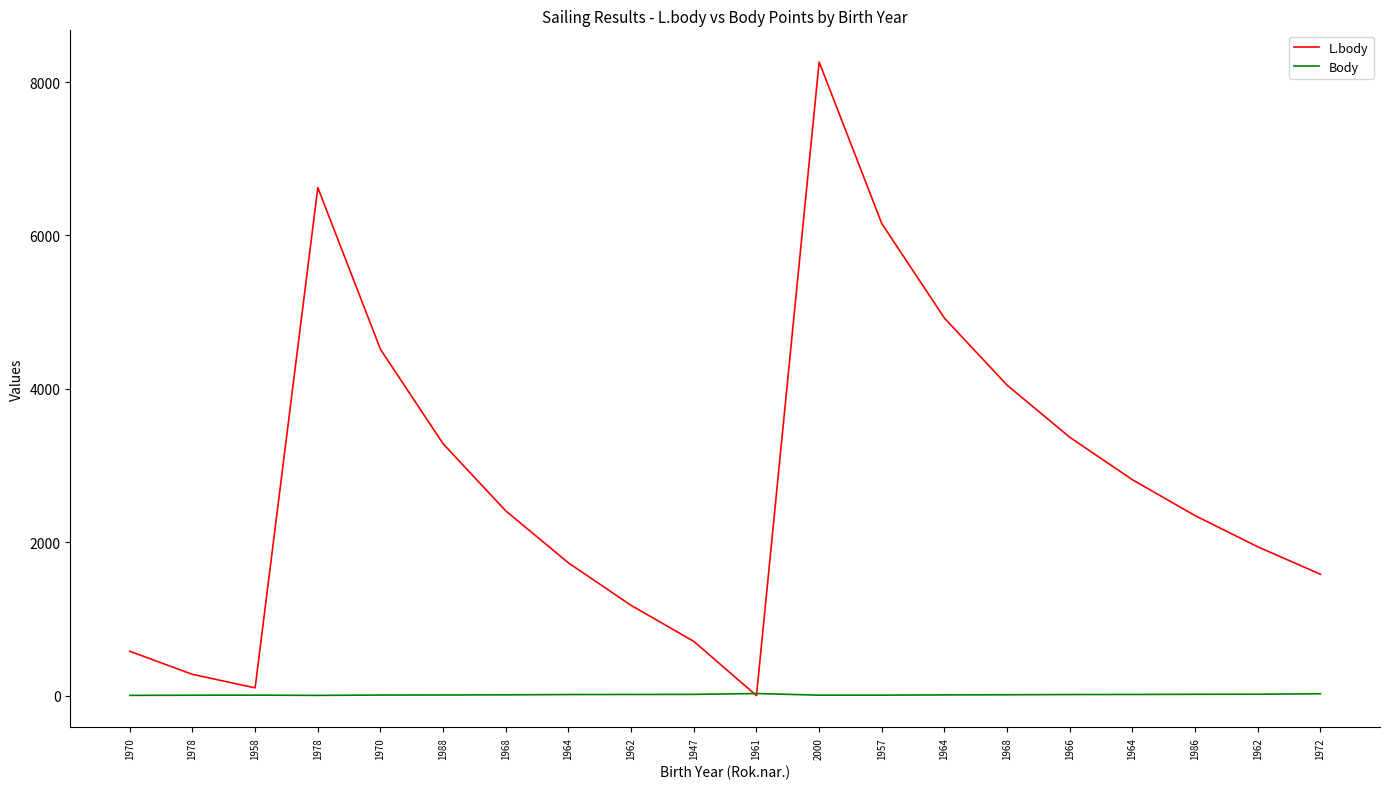

Rank the series by their average value, from lowest to highest.

Body, L.body